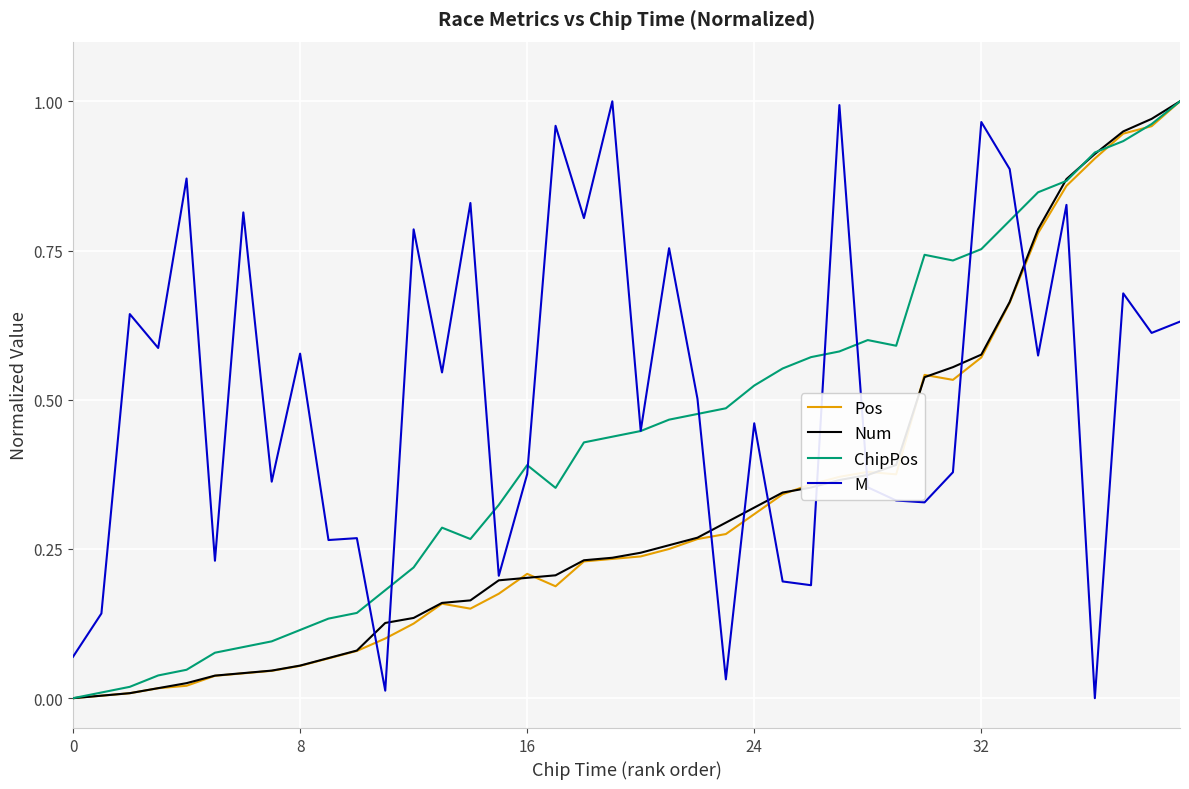

How many times do M and Pos cross each other?

9